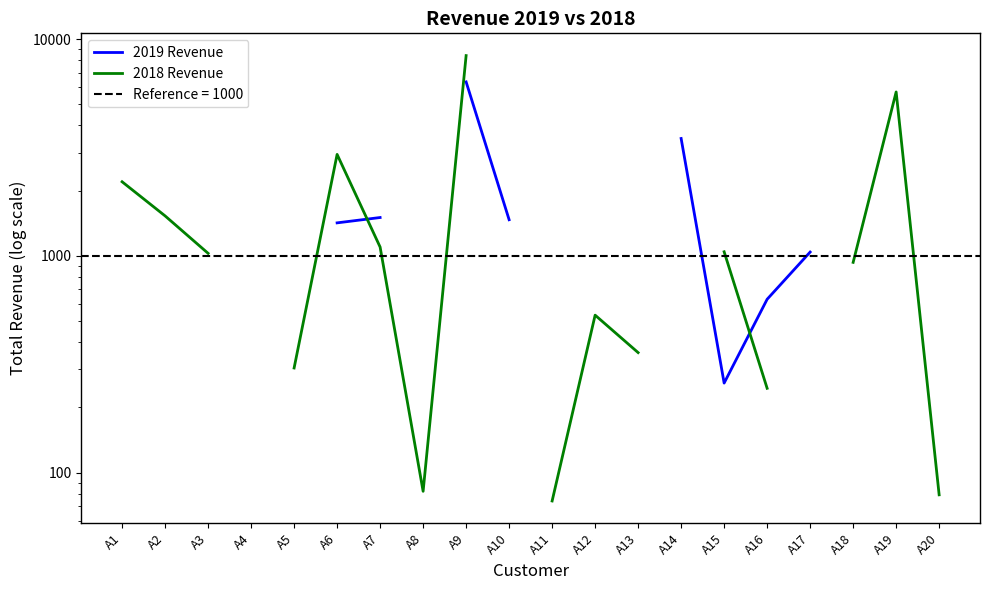

The 2019 Revenue series shows 1373.0 at A12. True or false?

True